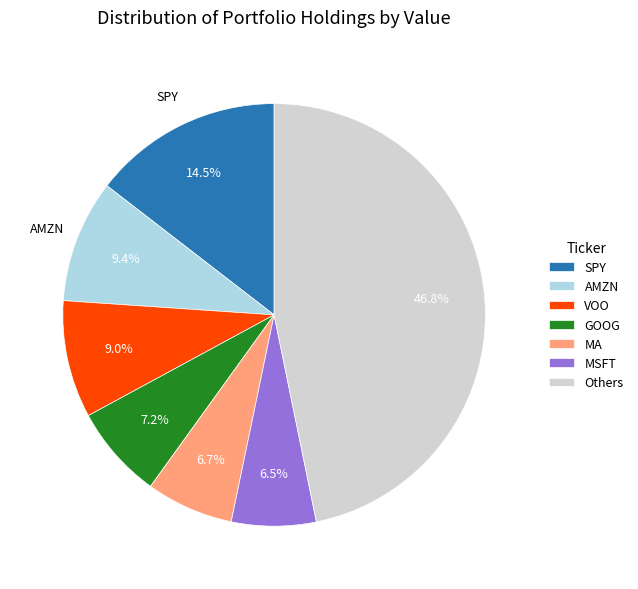

To the nearest percent, what is the combined percentage of MSFT and MA?

13%